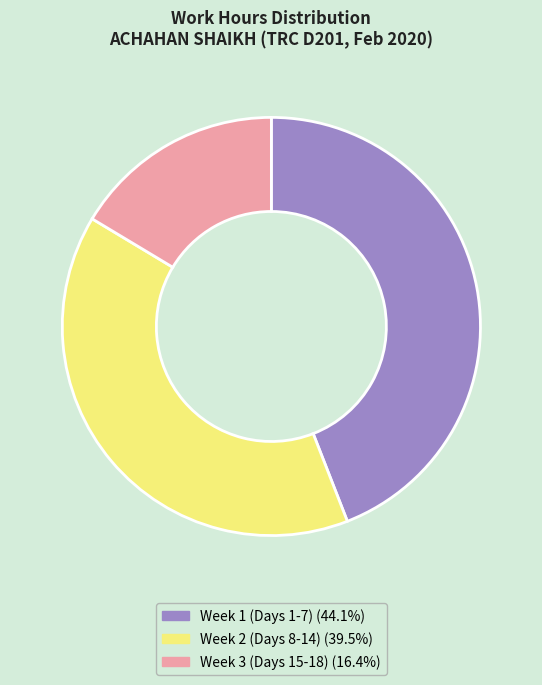

Does any single category account for the majority?

No